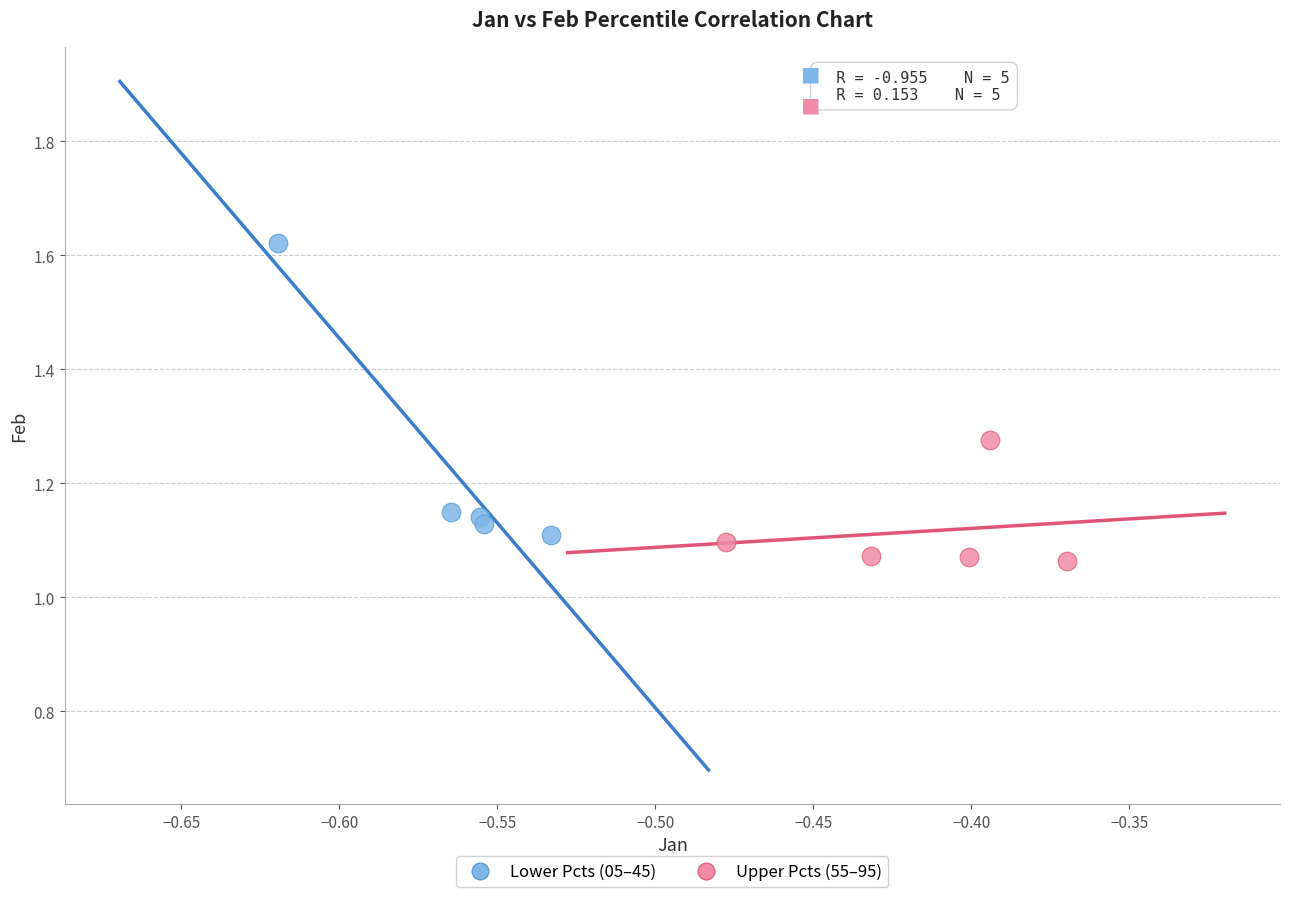

Which series reaches the maximum Y coordinate?

Lower Pcts (05–45)